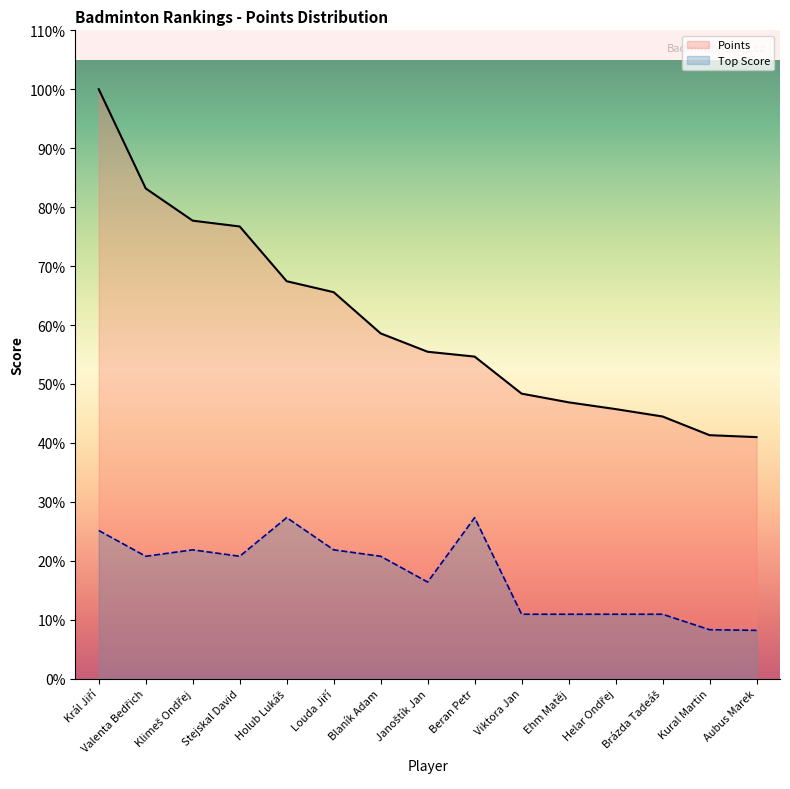

True or false: Points has a value of 2208 at Helar Ondřej.

False